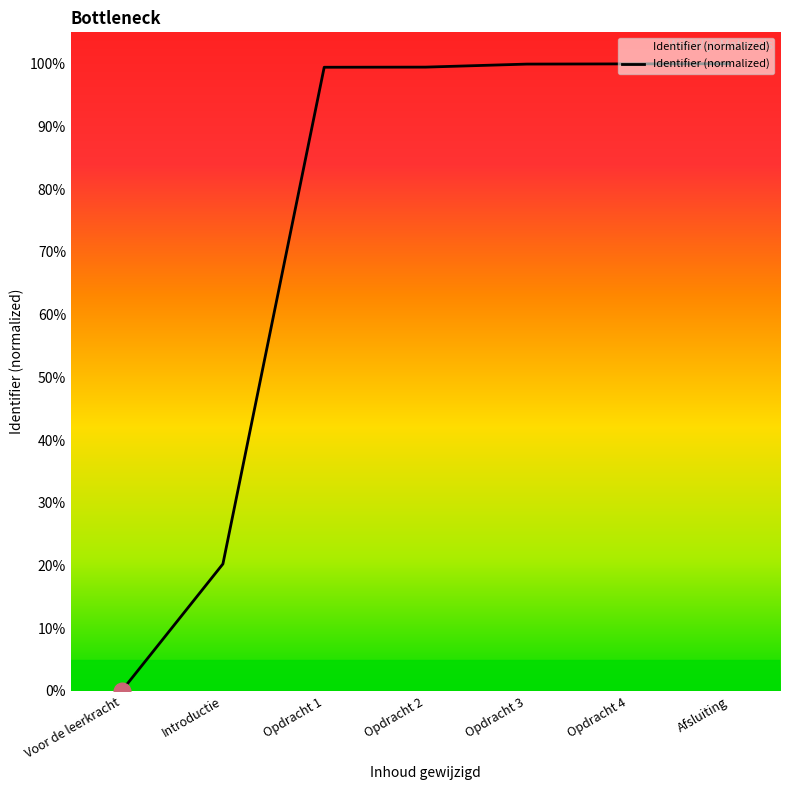

List the labels in order of value, smallest first.

Voor de leerkracht, Introductie, Opdracht 1, Opdracht 2, Opdracht 3, Opdracht 4, Afsluiting